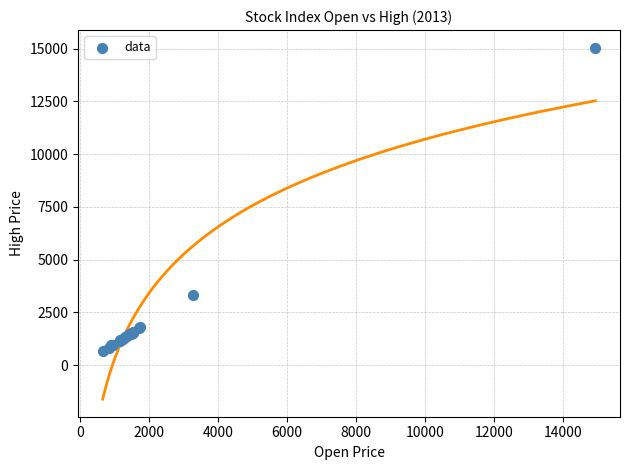

What Y value in the scatter plot is closest to 7858?

3312.8